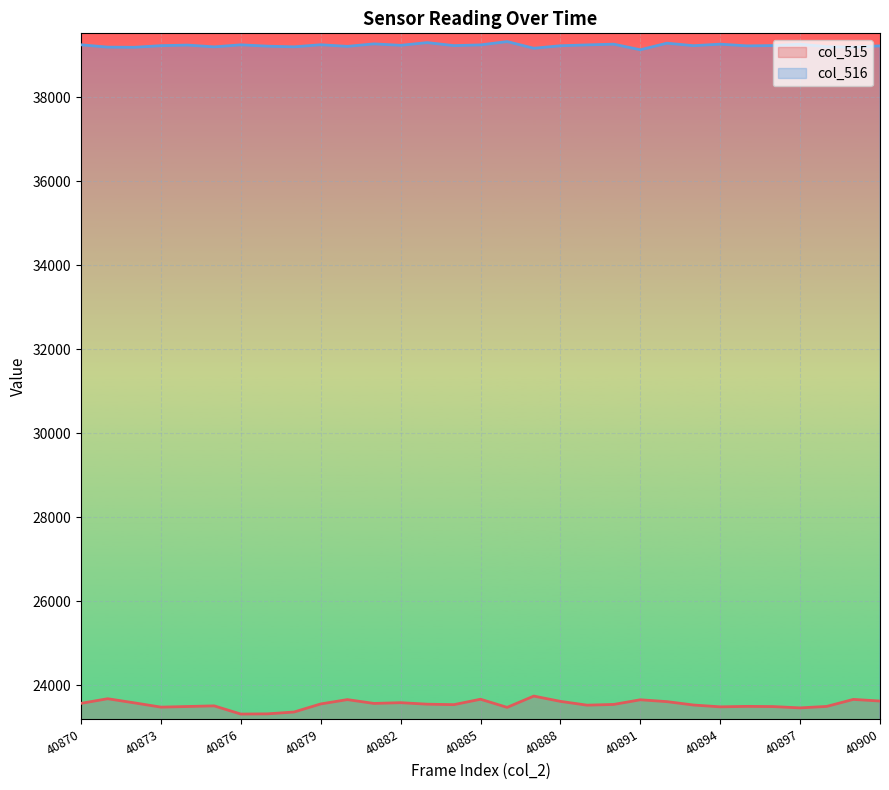

The value of col_515_line at 26 is 23496. True or false?

True